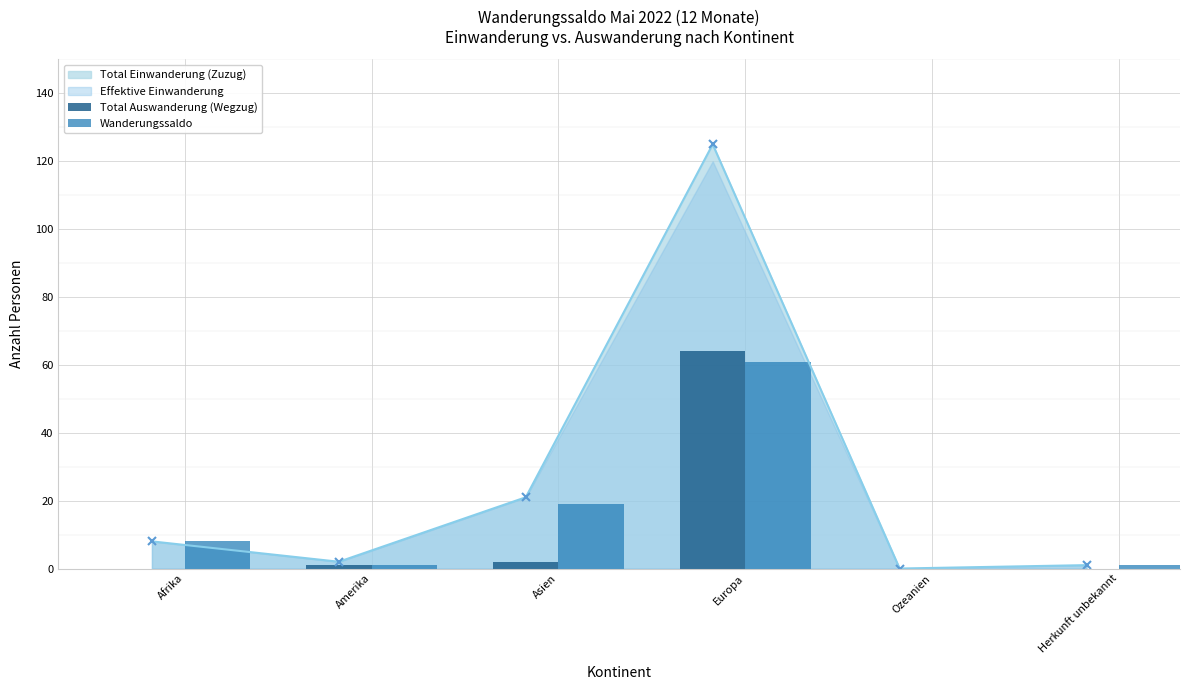

At which category is the sum across all series the highest?

Europa